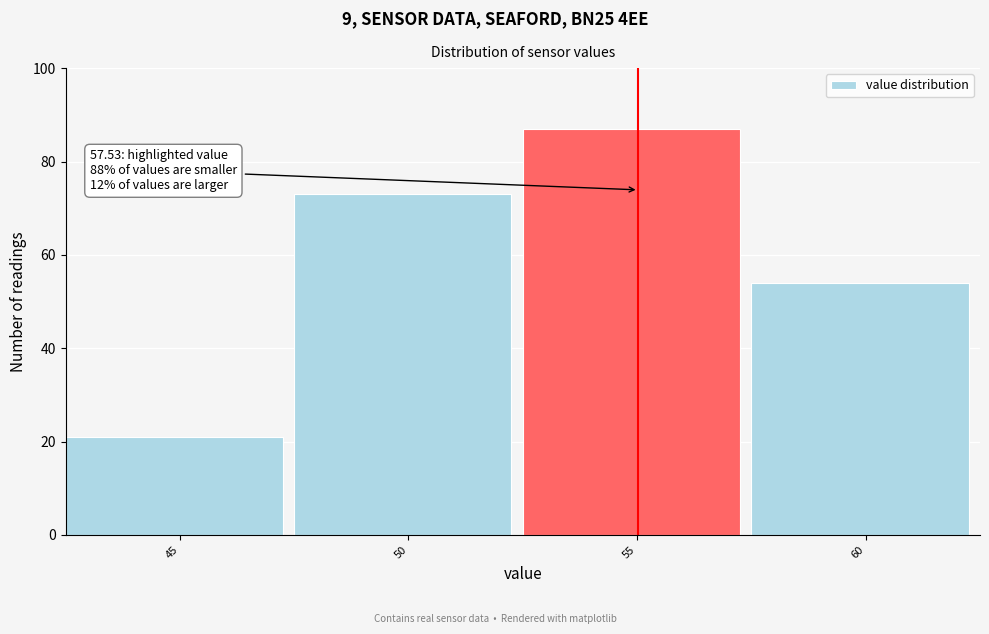

Reading left to right, what are all the values shown in this chart?

21	73	87	54